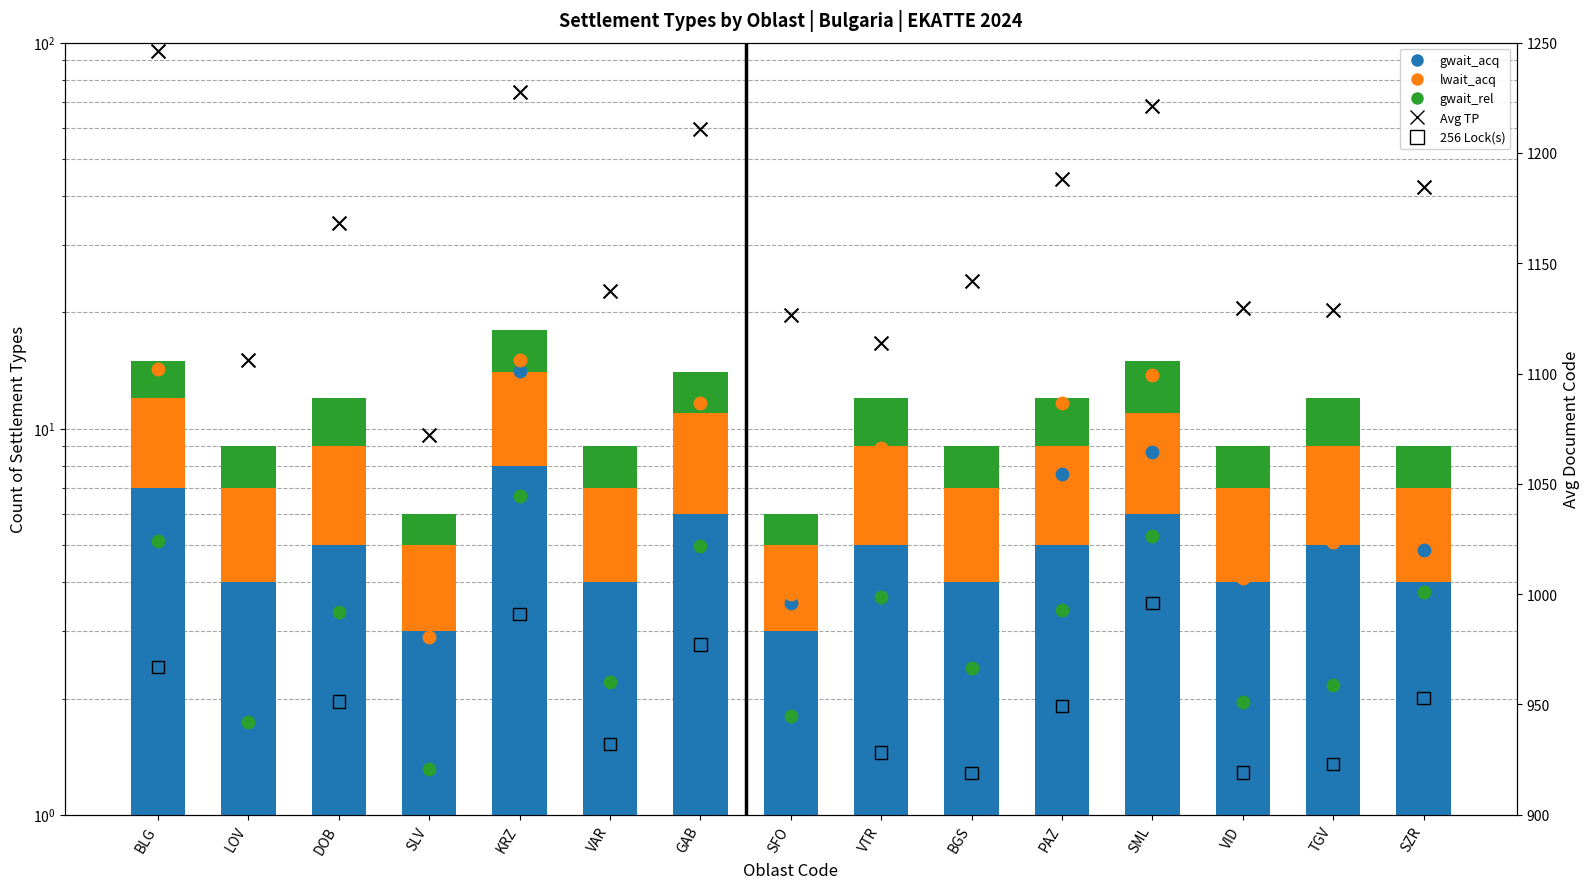

Which series has the largest total across all categories?

gwait_acq